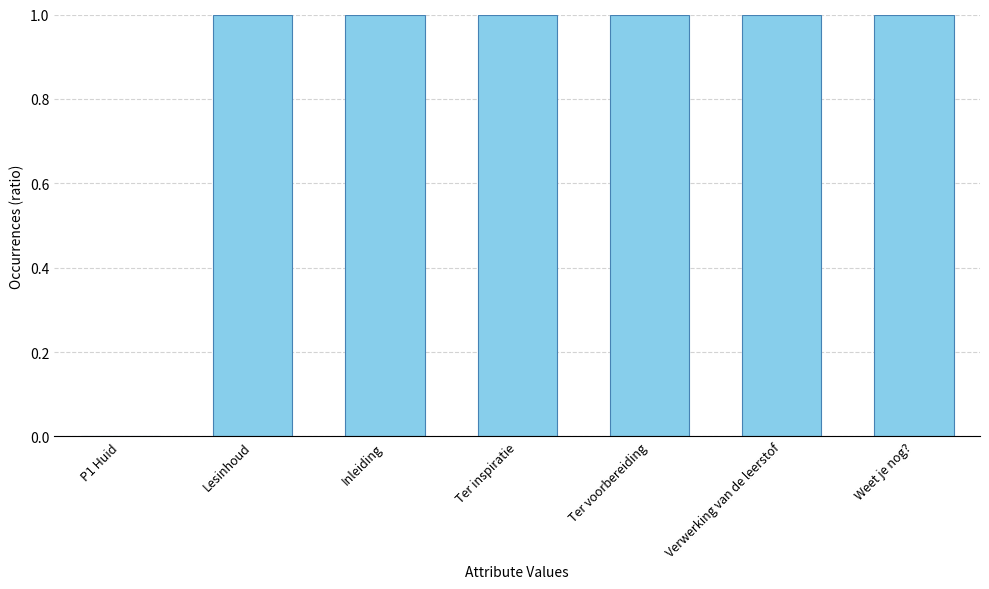

Reading left to right, transcribe all the data shown in this chart.

P1 Huid=0.0	Lesinhoud=1.0	Inleiding=1.0	Ter inspiratie=1.0	Ter voorbereiding=1.0	Verwerking van de leerstof=1.0	Weet je nog?=1.0